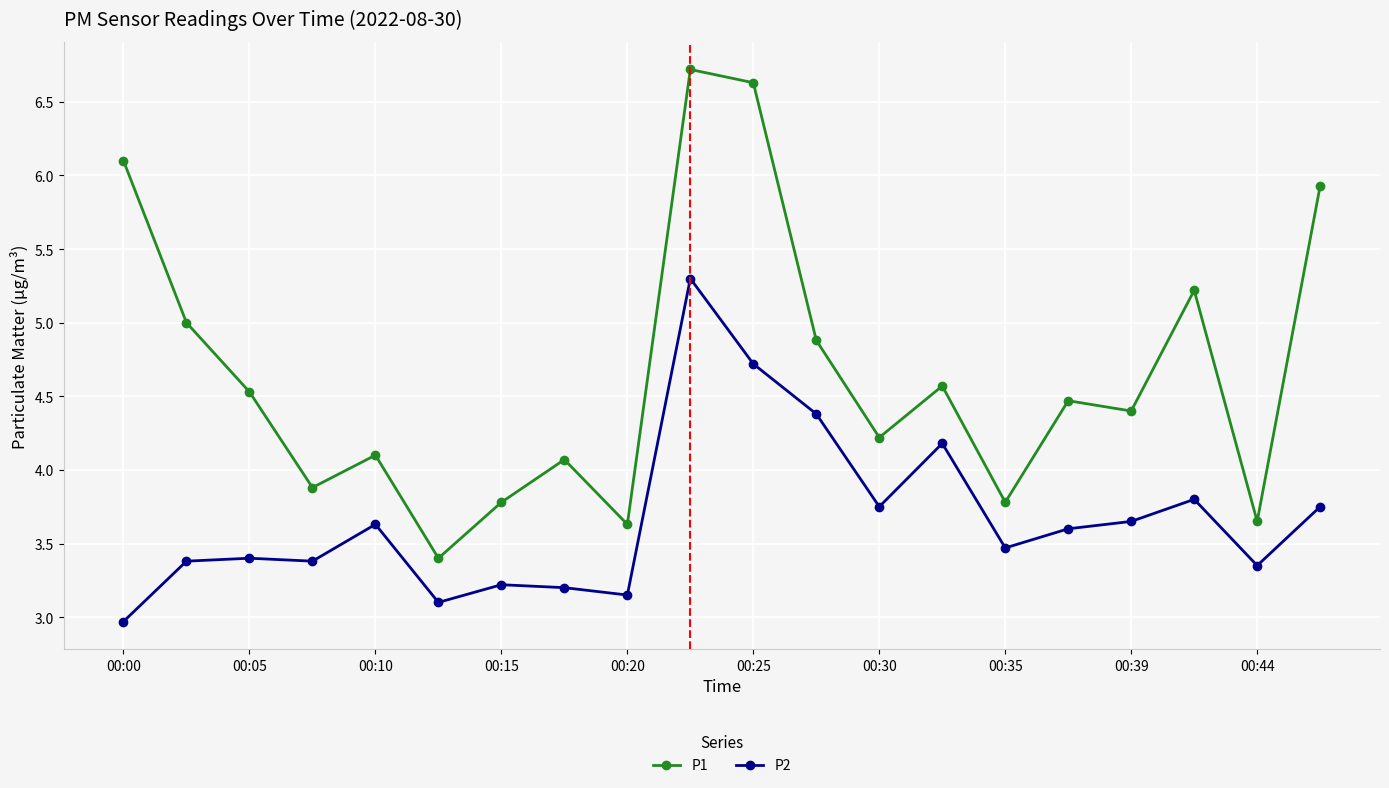

What is the value of the P1 point at the 16th from the left?

4.5